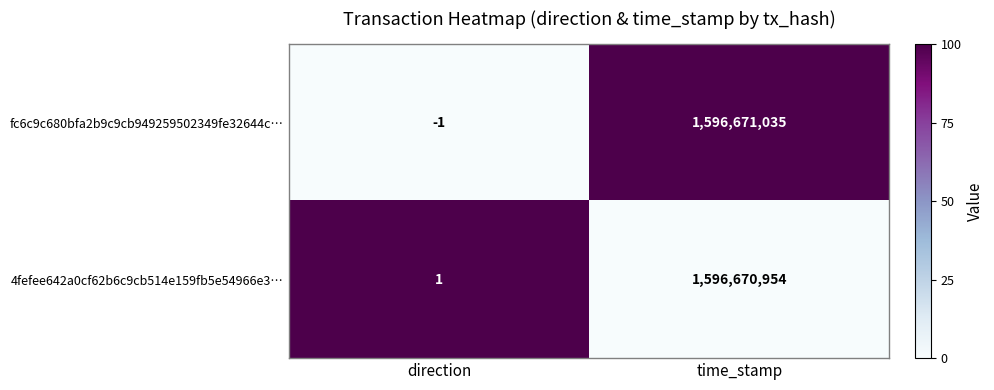

Count the number of data series in this chart.

2